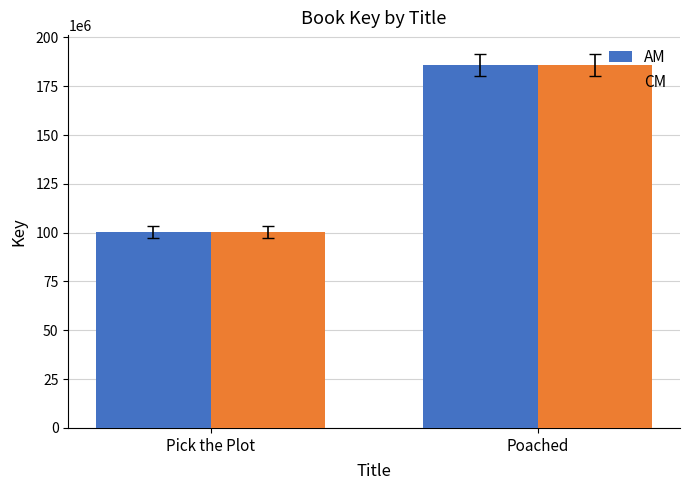

What is the greatest value displayed?

186016870